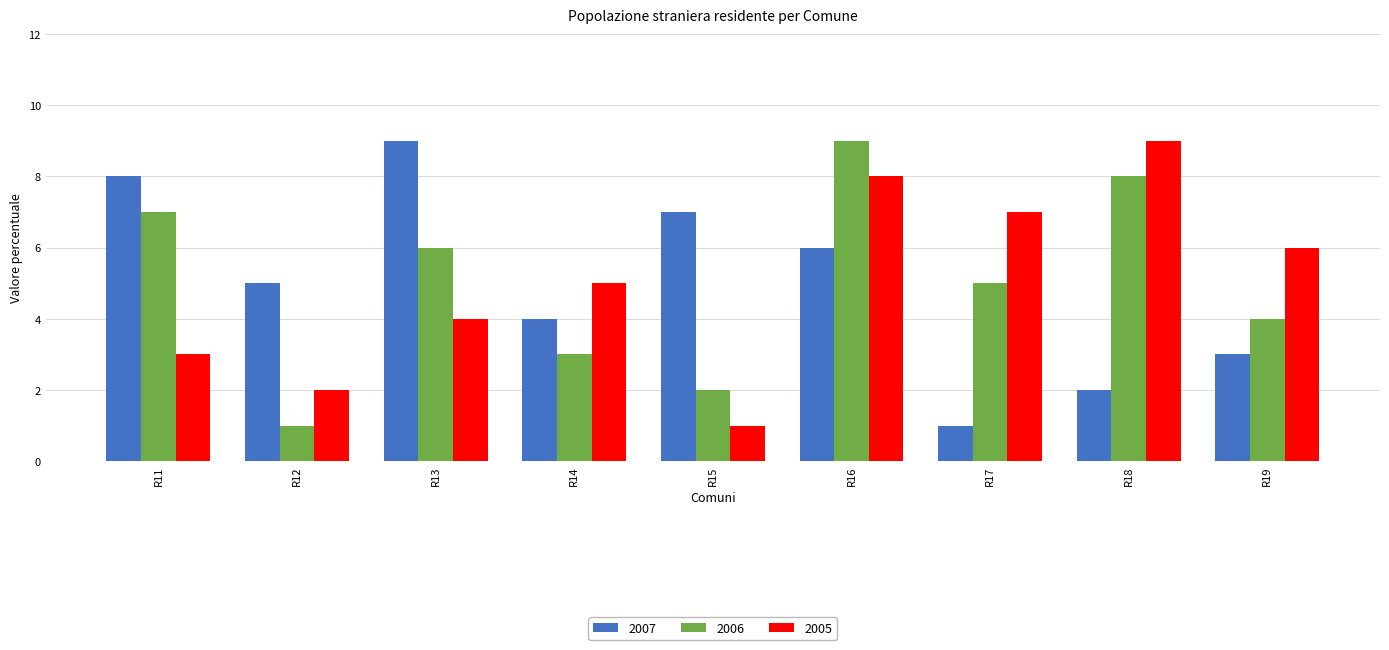

At which label is 2005 closest to 5?

R14